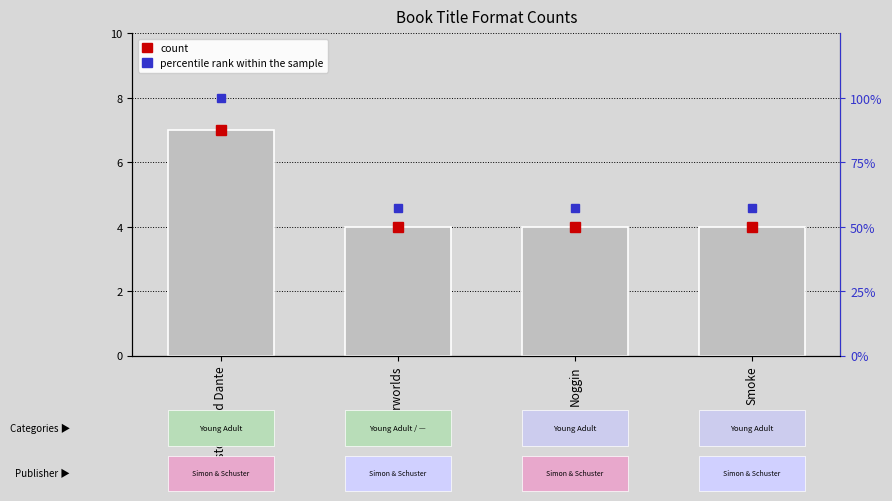

Does the chart contain stacked bars?

No